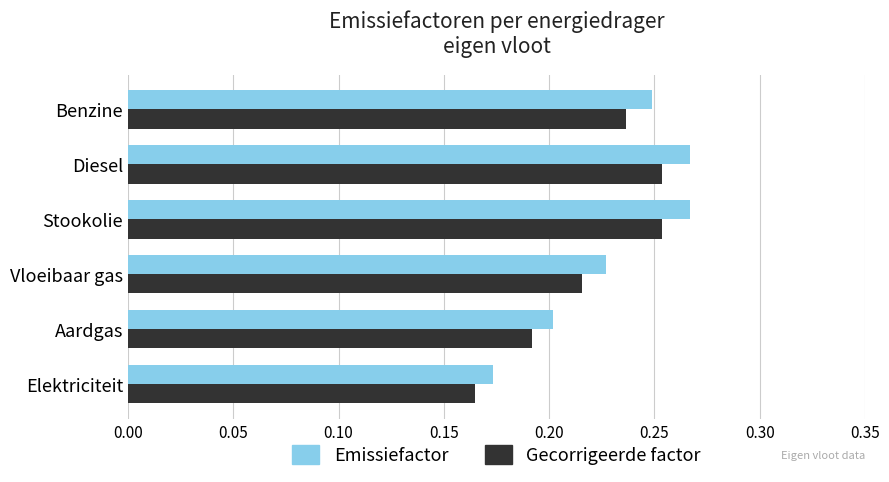

Between Elektriciteit and Aardgas, which series saw the biggest shift?

Emissiefactor